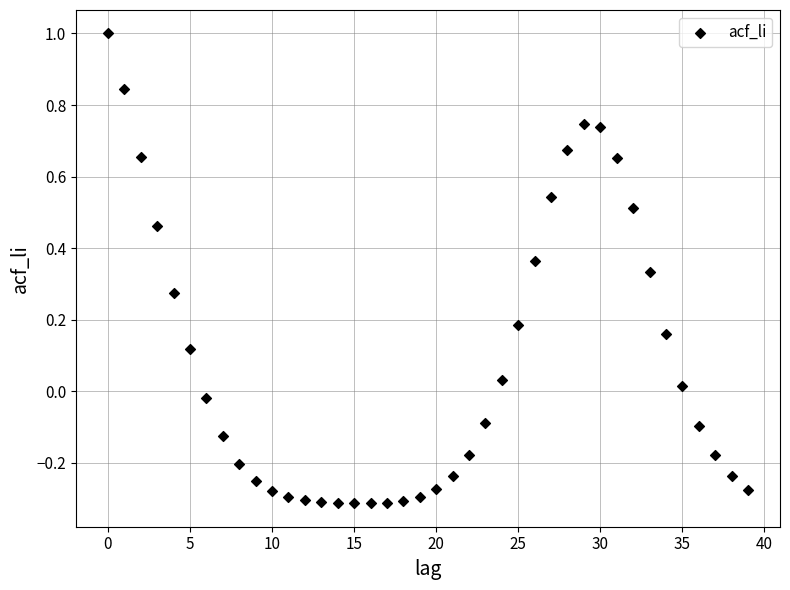

What is the range of Y values (max minus min)?

1.3